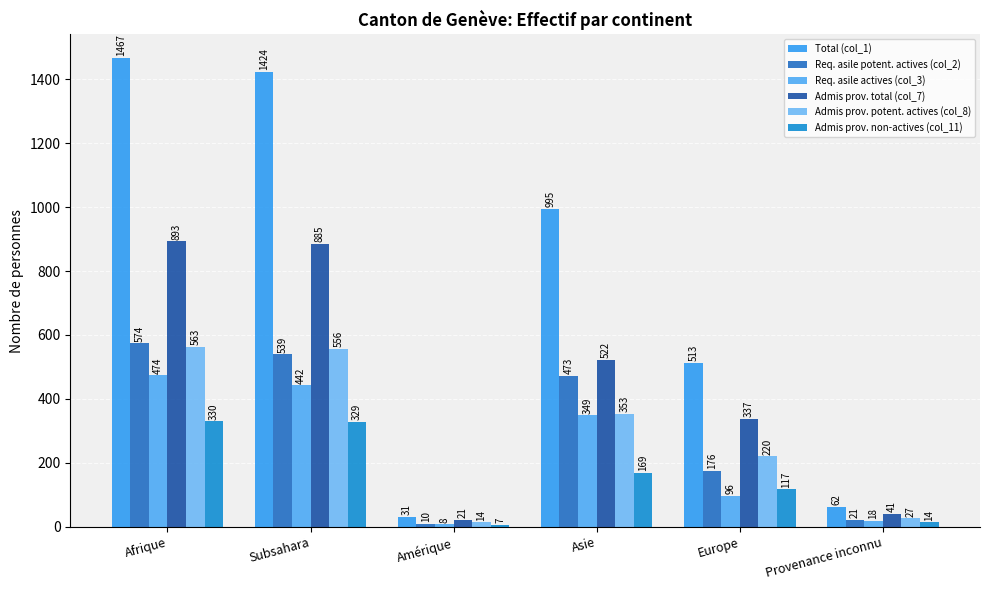

Is it true that Admis prov. potent. actives (col_8) equals 14 at Amérique?

True